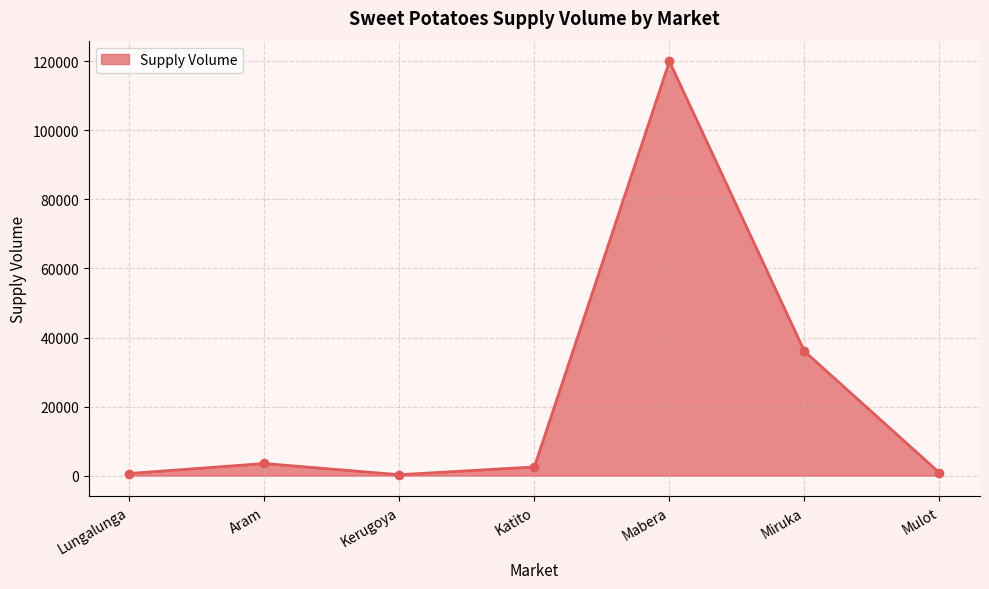

True or false: the data shows 3500 at Aram.

True